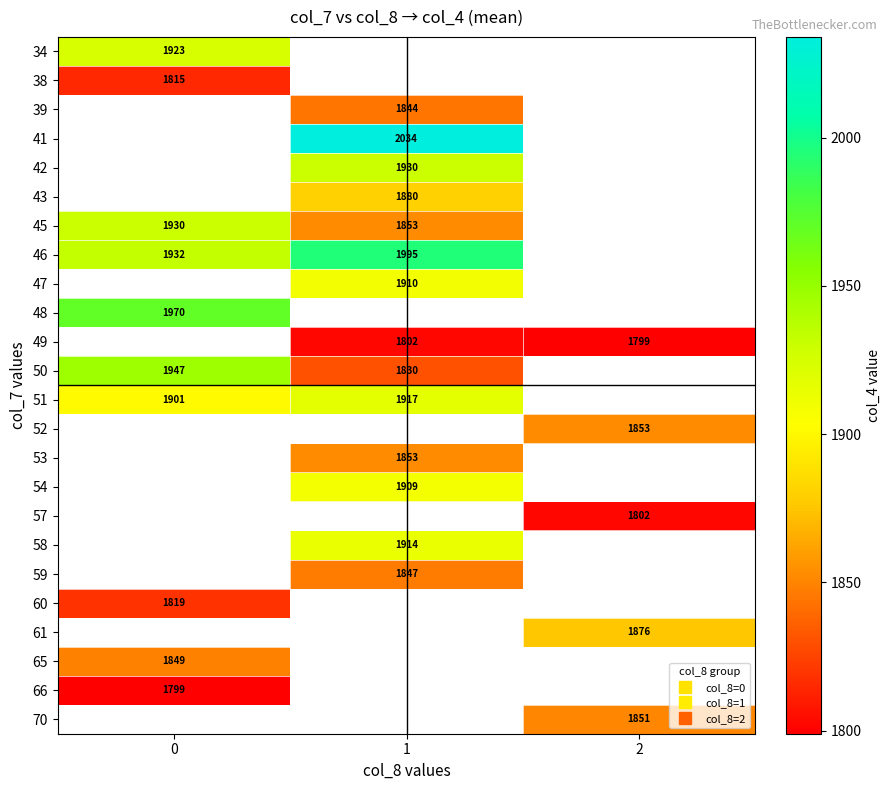

Which label corresponds to the smallest value in the chart?

2